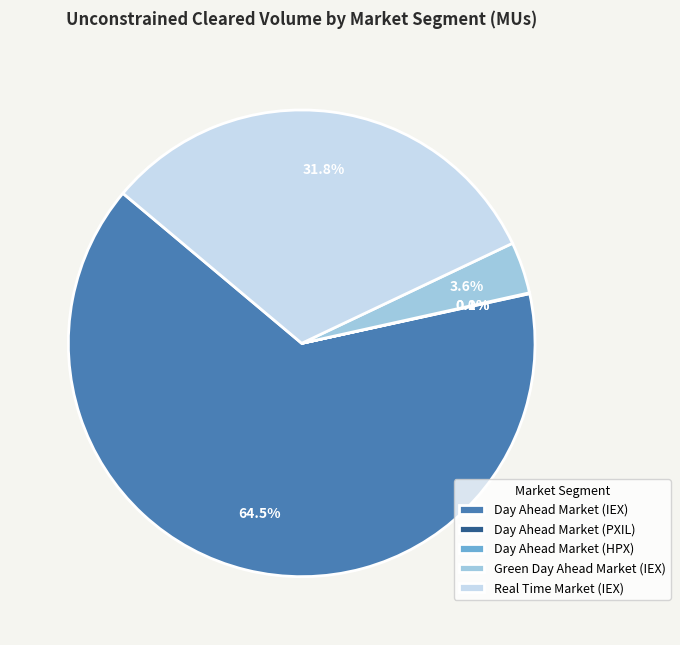

Combined, do Day Ahead Market (IEX) and Green Day Ahead Market (IEX) account for over 50%?

Yes